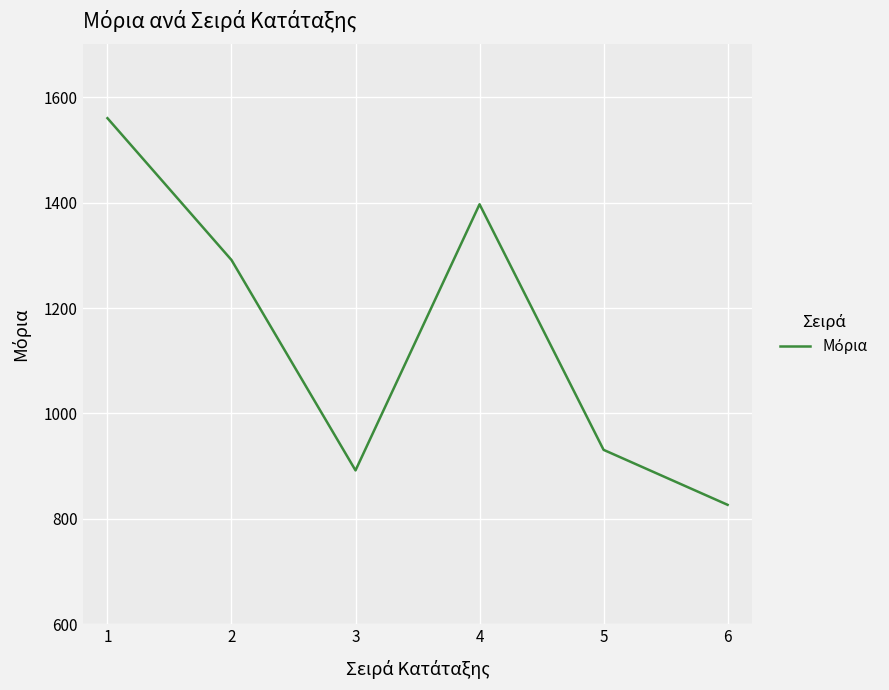

At which category does the chart reach its peak across all series?

1